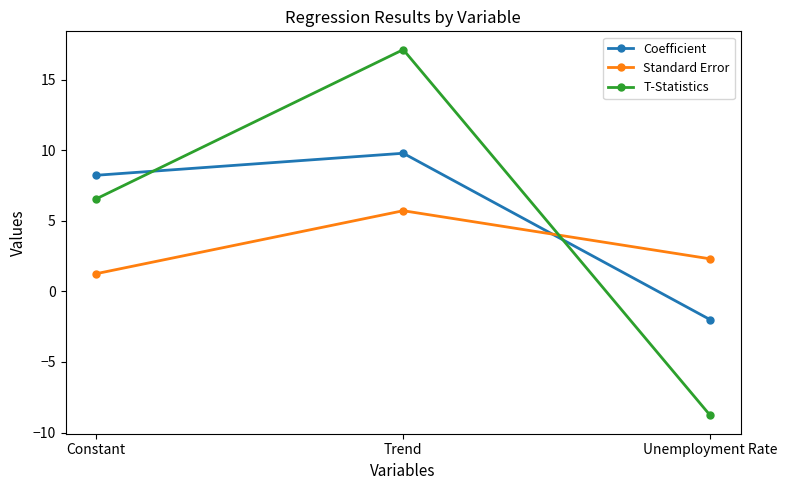

At which label does Standard Error first exceed 2?

Trend